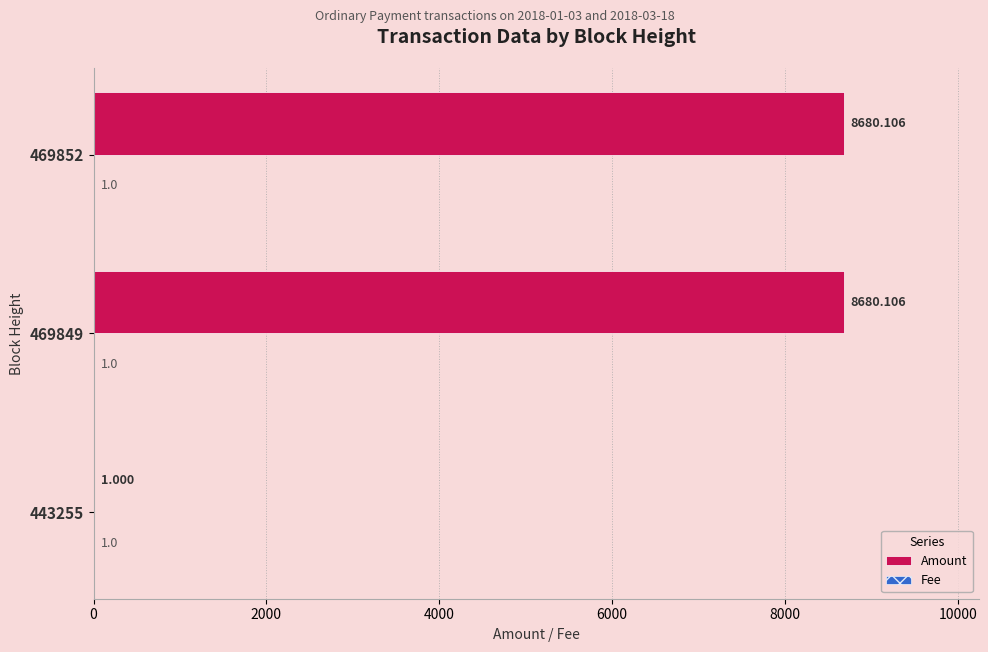

Which series has the widest spread of values?

Amount